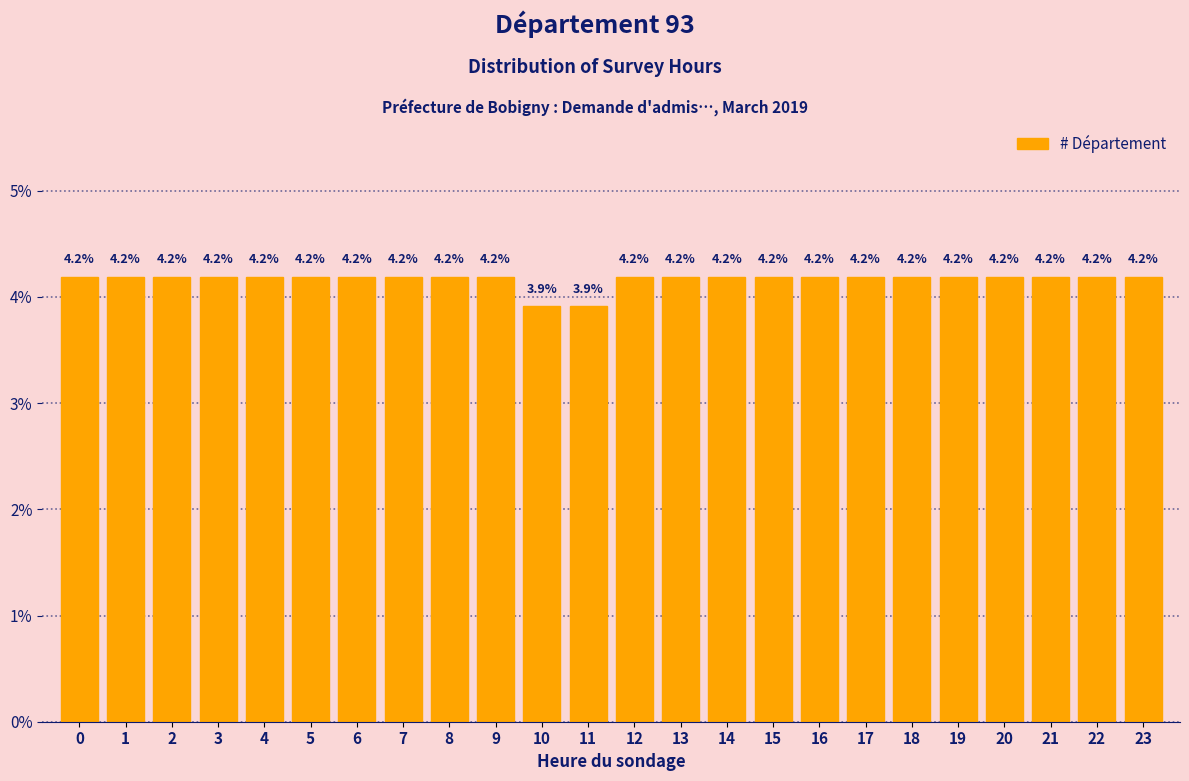

Reading left to right, list all the values displayed in this chart.

0=4.2	1=4.2	2=4.2	3=4.2	4=4.2	5=4.2	6=4.2	7=4.2	8=4.2	9=4.2	10=3.9	11=3.9	12=4.2	13=4.2	14=4.2	15=4.2	16=4.2	17=4.2	18=4.2	19=4.2	20=4.2	21=4.2	22=4.2	23=4.2